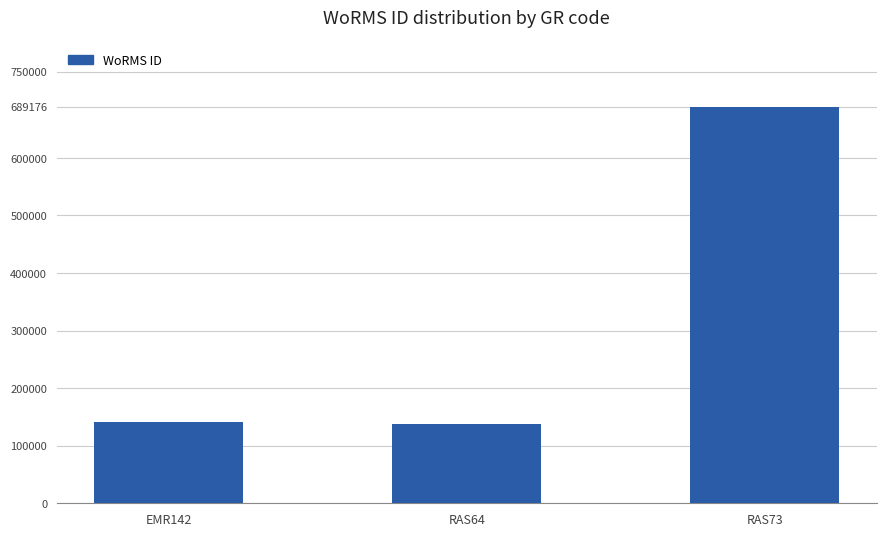

Read the value at RAS73.

689176